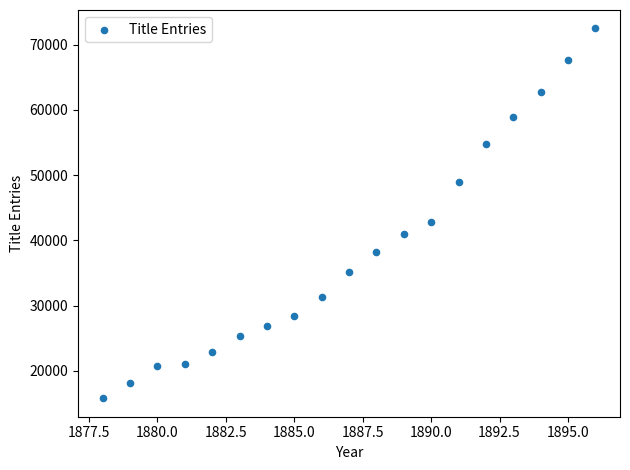

What Y value in the scatter plot is closest to 44134?

42794